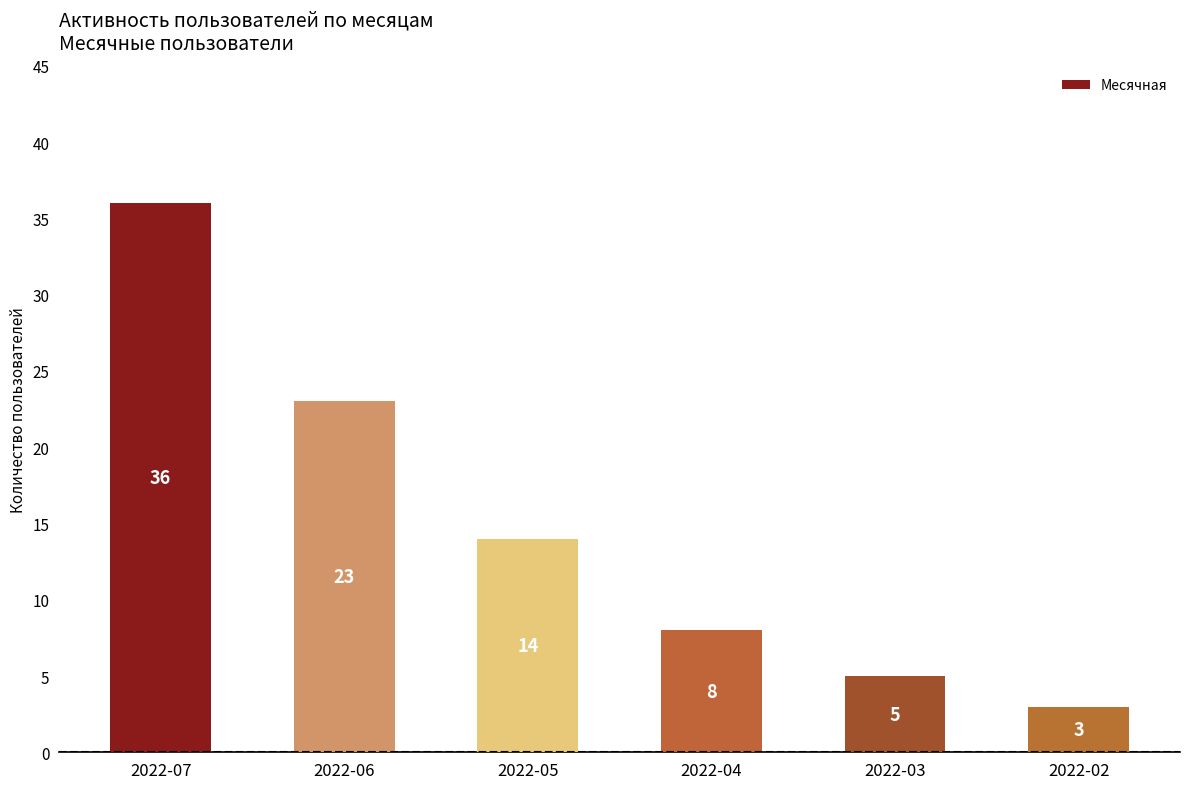

The chart shows a value of 1 at 2022-02. True or false?

False